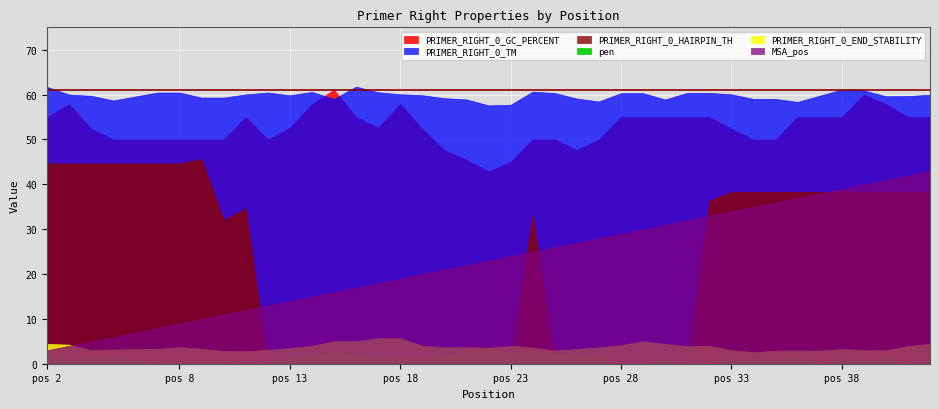

Which has a higher value, 2 or 9?

2